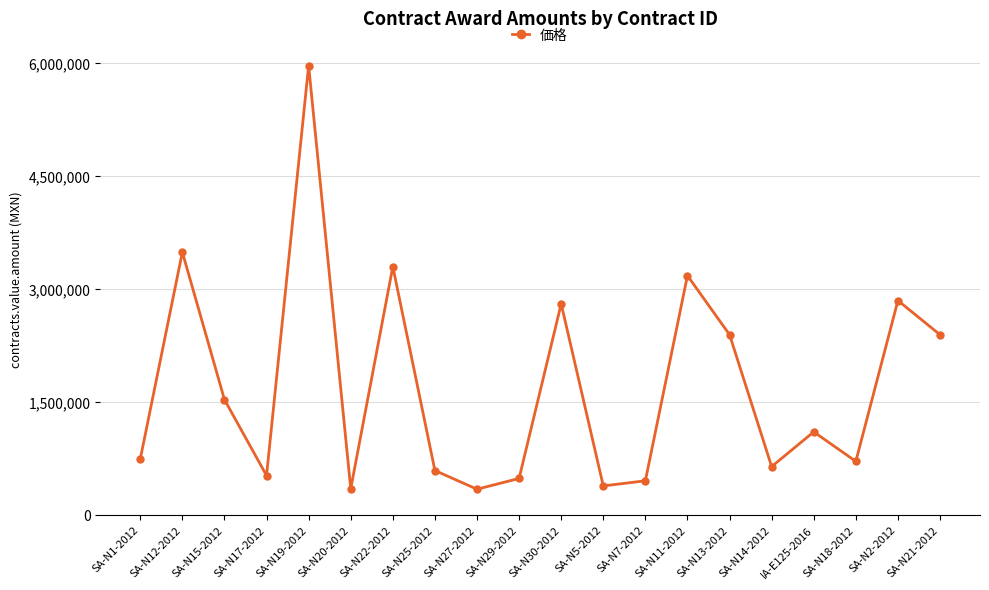

What is the value of the 12th point from the left?

392168